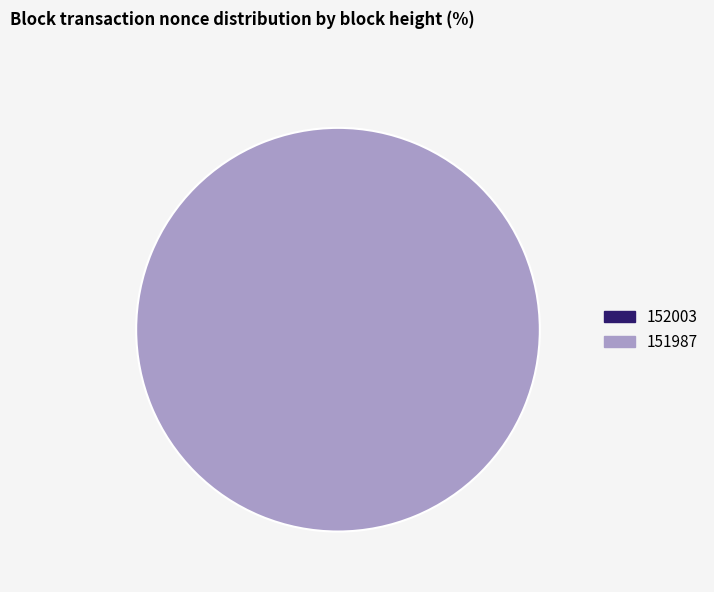

To the nearest percent, what is the average slice percentage?

50%